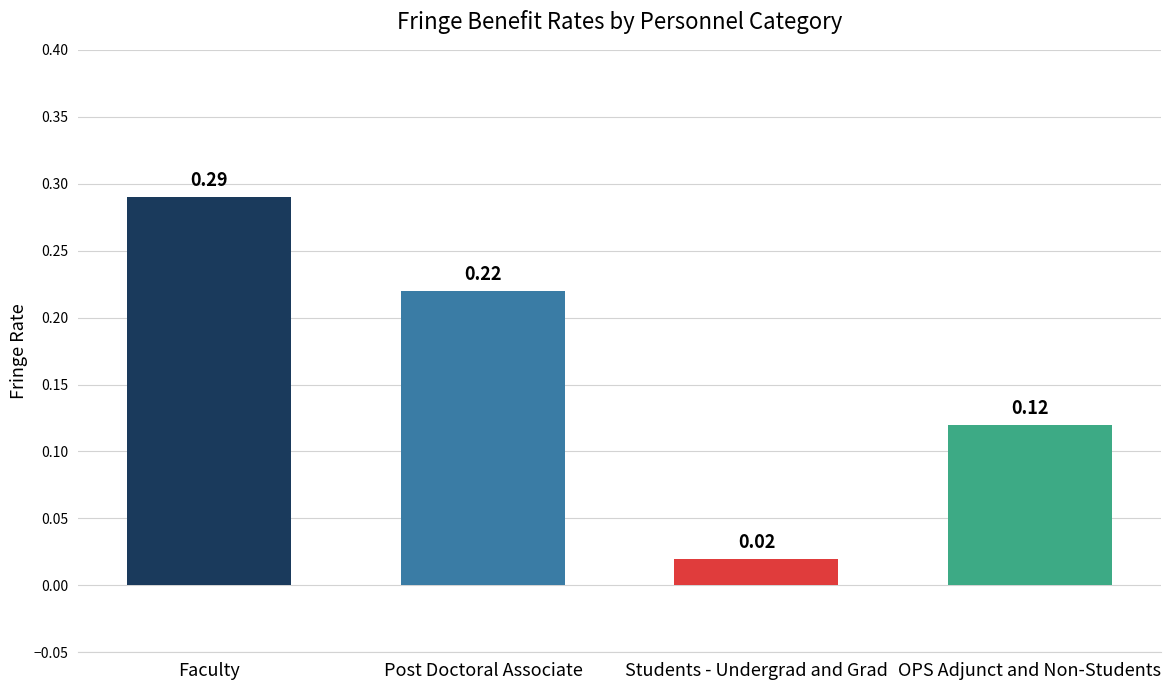

What is the difference between the Fringe Rate values at OPS Adjunct and Non-Students and Post Doctoral Associate?

0.1